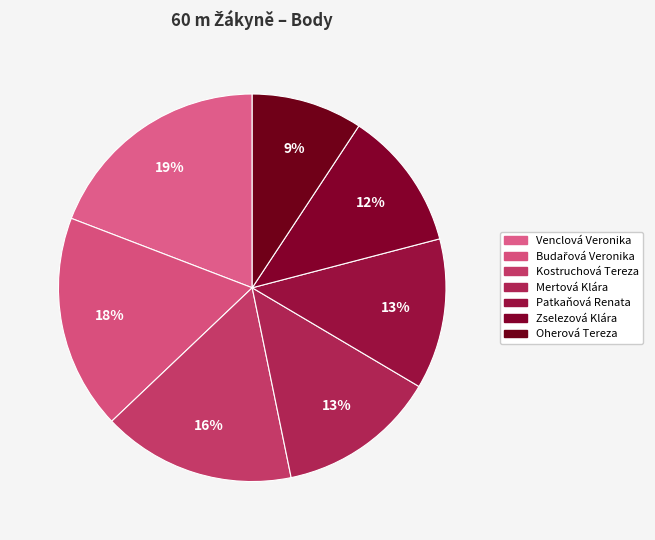

To the nearest percent, what is the combined percentage of Oherová Tereza and Mertová Klára?

23%